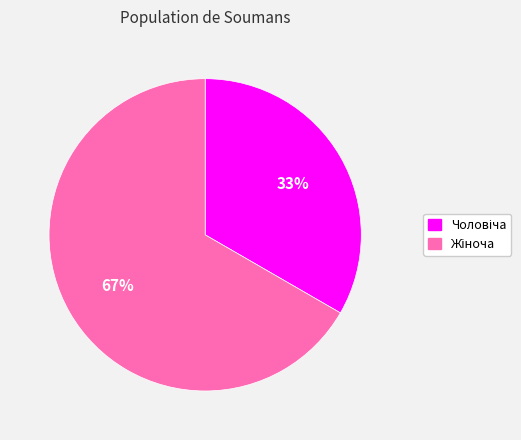

To the nearest percent, what is the average slice percentage?

50%